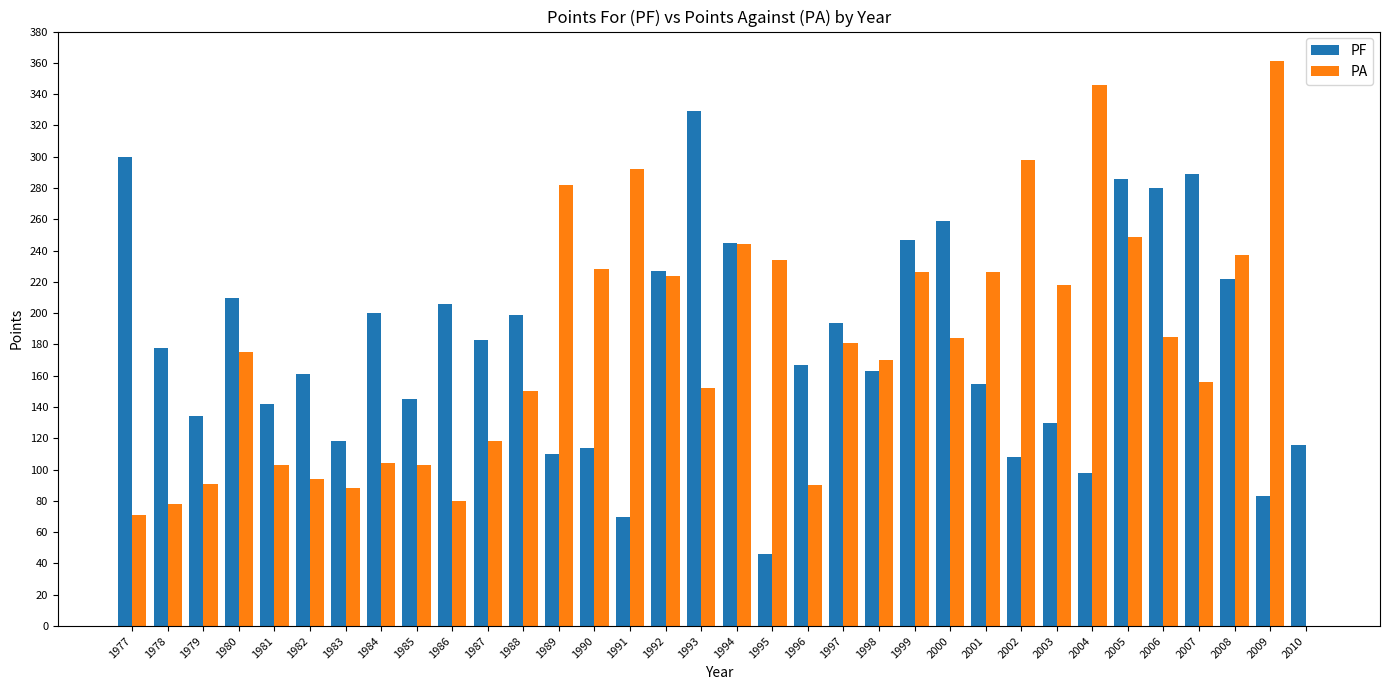

Count the number of categories in the chart.

34